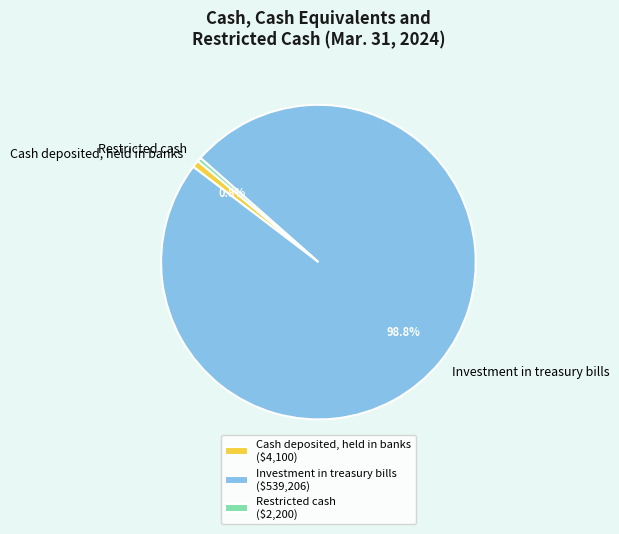

What is the largest slice in the pie chart?

Investment in treasury bills